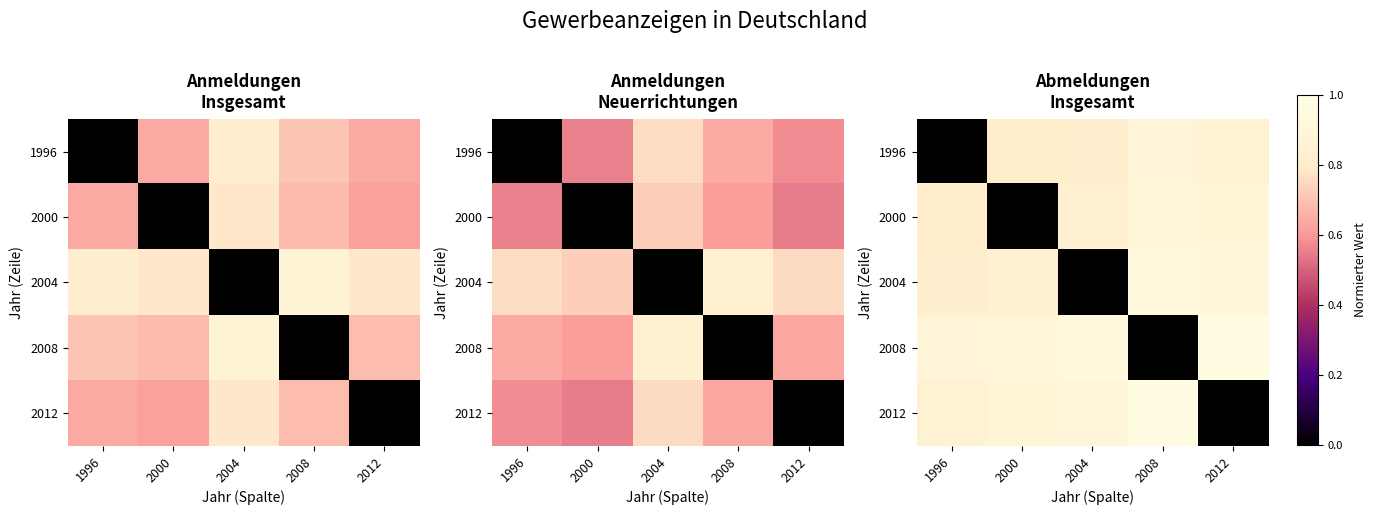

Is the value of 2000 at 2000 greater than the value of 2008 at 1996?

No